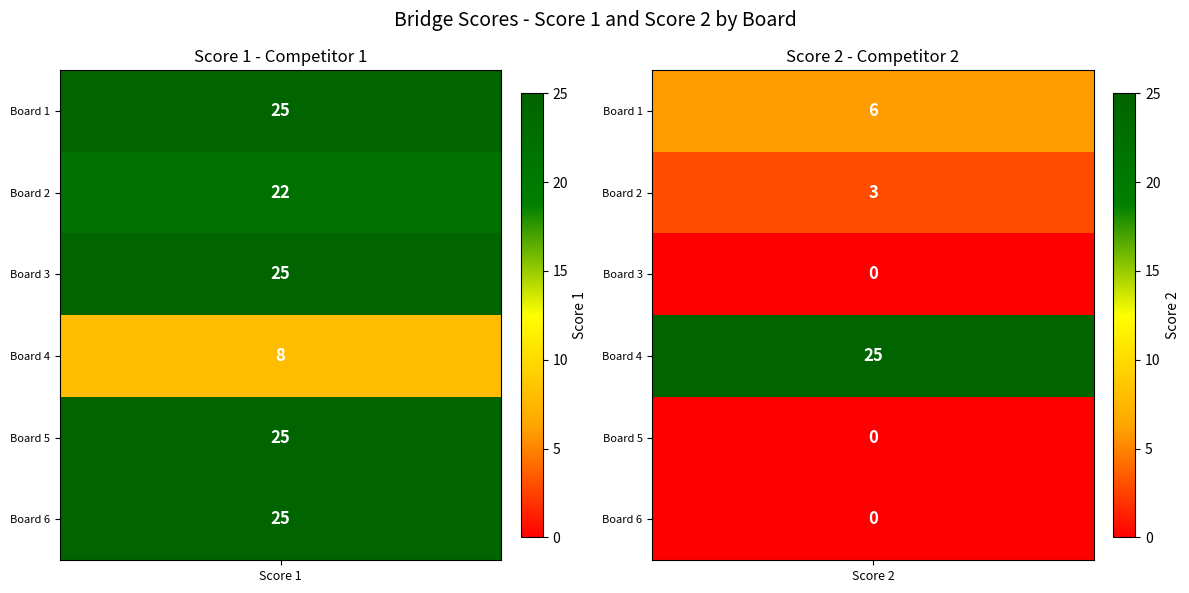

What is the difference between the maximum and minimum values in the Score 2 series?

25